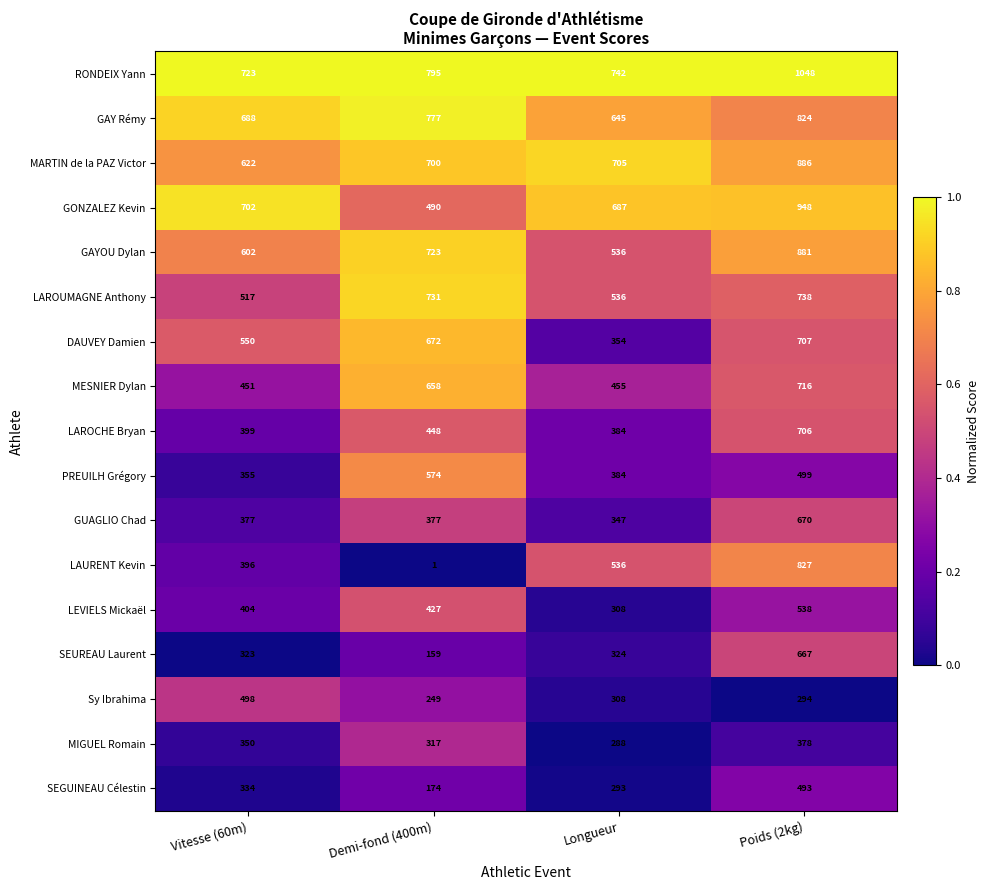

What is the average value of the LAROCHE Bryan series?

484